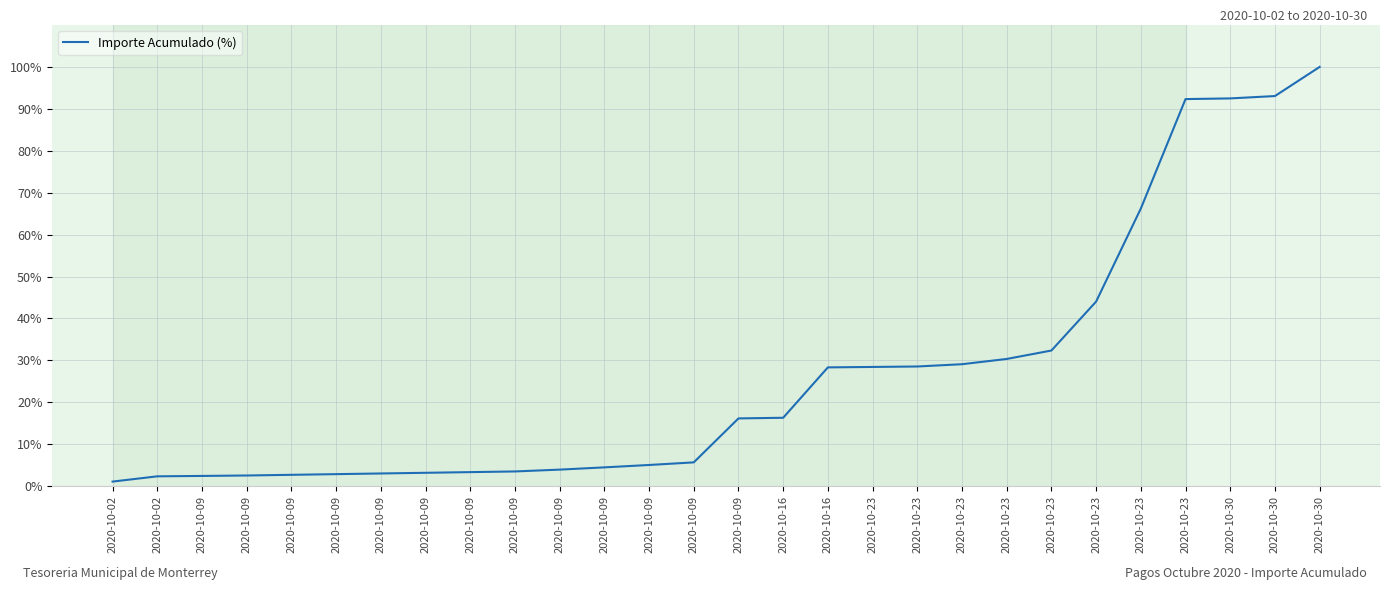

Which category has the lowest value across all series?

2020-10-02